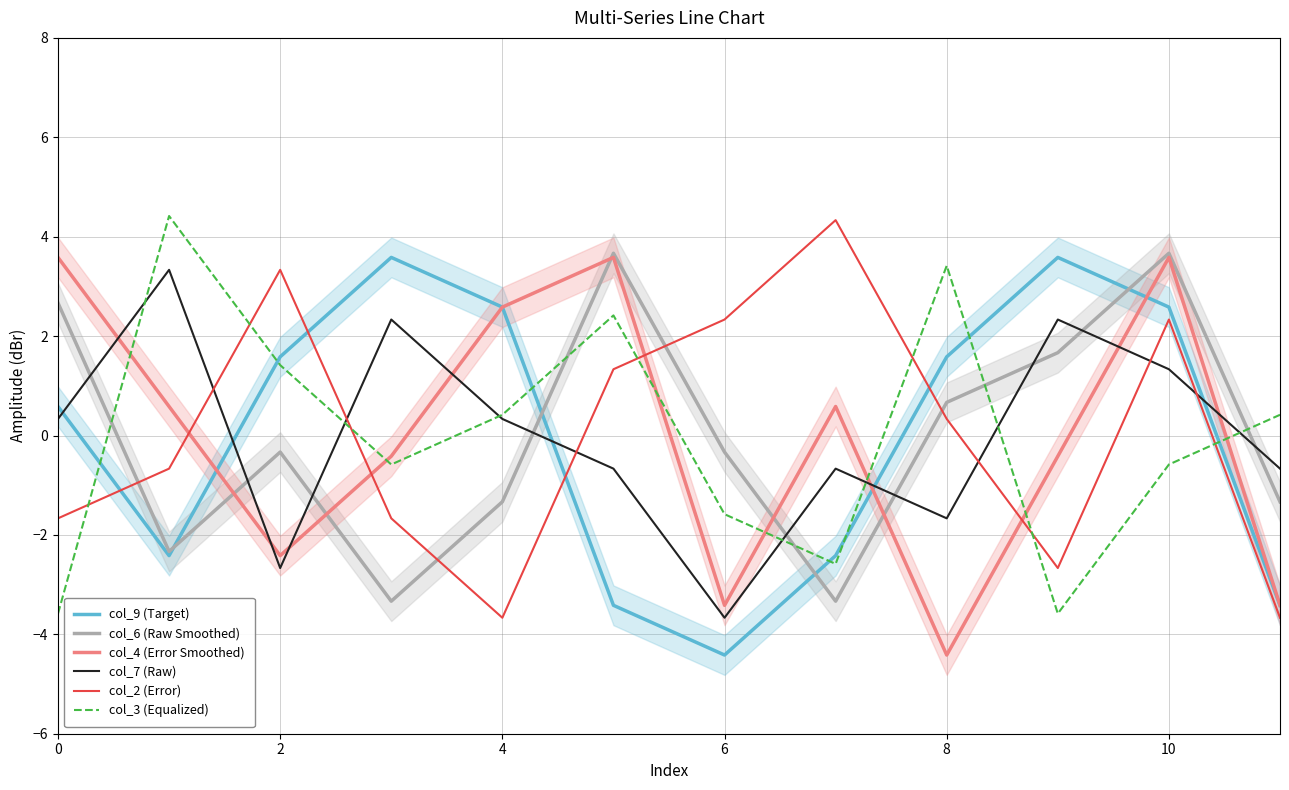

Reading left to right, list all the values displayed in this chart.

col_9 (Target): 0.6	-2.4	1.6	3.6	2.6	-3.4	-4.4	-2.4	1.6	3.6	2.6	-3.4
col_6 (Raw Smoothed): 2.7	-2.3	-0.3	-3.3	-1.3	3.7	-0.3	-3.3	0.7	1.7	3.7	-1.3
col_4 (Error Smoothed): 3.6	0.6	-2.4	-0.4	2.6	3.6	-3.4	0.6	-4.4	-0.4	3.6	-3.4
col_7 (Raw): 0.3	3.3	-2.7	2.3	0.3	-0.7	-3.7	-0.7	-1.7	2.3	1.3	-0.7
col_2 (Error): -1.7	-0.7	3.3	-1.7	-3.7	1.3	2.3	4.3	0.3	-2.7	2.3	-3.7
col_3 (Equalized): -3.6	4.4	1.4	-0.6	0.4	2.4	-1.6	-2.6	3.4	-3.6	-0.6	0.4